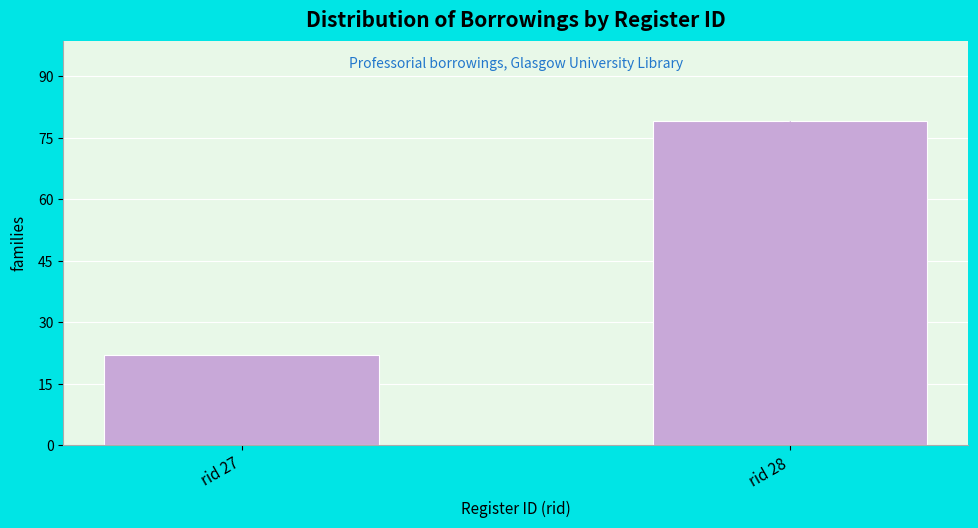

What is the value of the 2nd bar from the left?

79